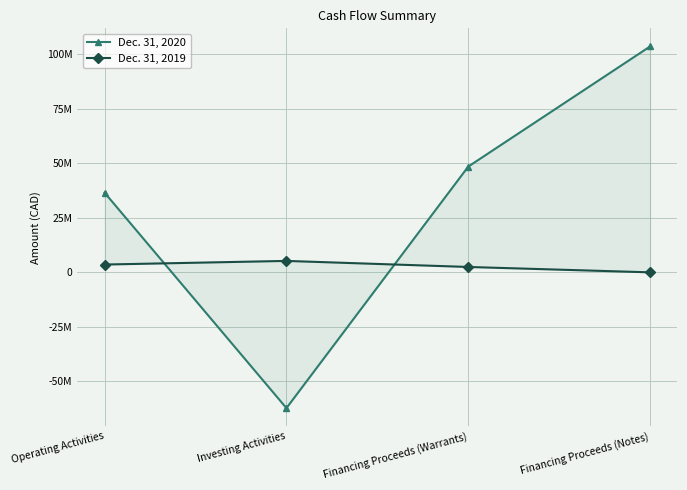

Rank the series at Operating Activities from highest to lowest value.

Dec. 31, 2020, Dec. 31, 2019